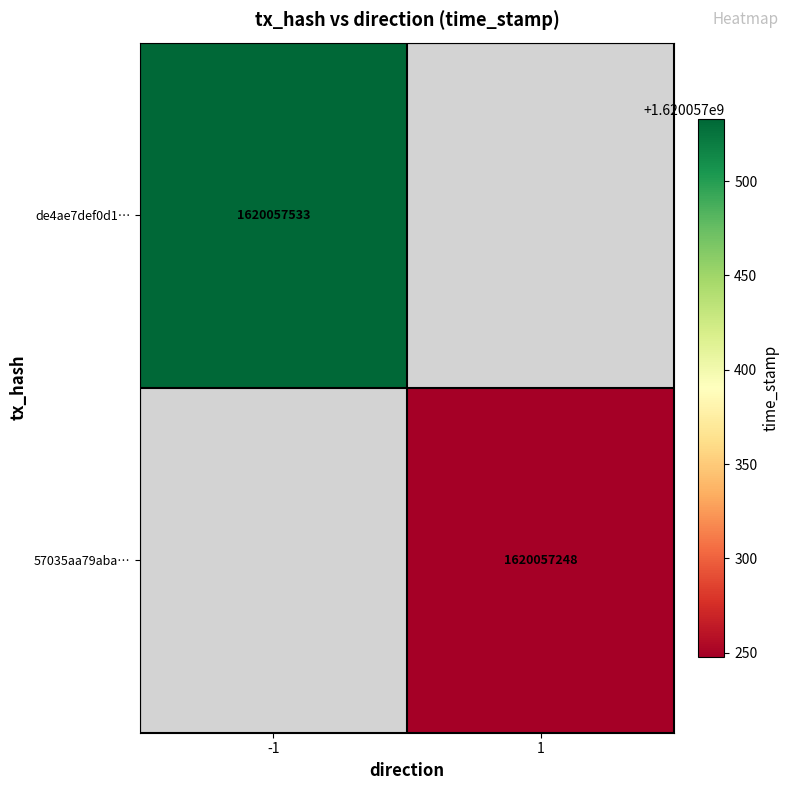

Reading left to right, list all the values displayed in this chart.

de4ae7def0d1d994f74425e9a9970441e7eaf86: -1	1620057533
57035aa79aba1433959868fb0e316f39c67c187: 1	1620057248